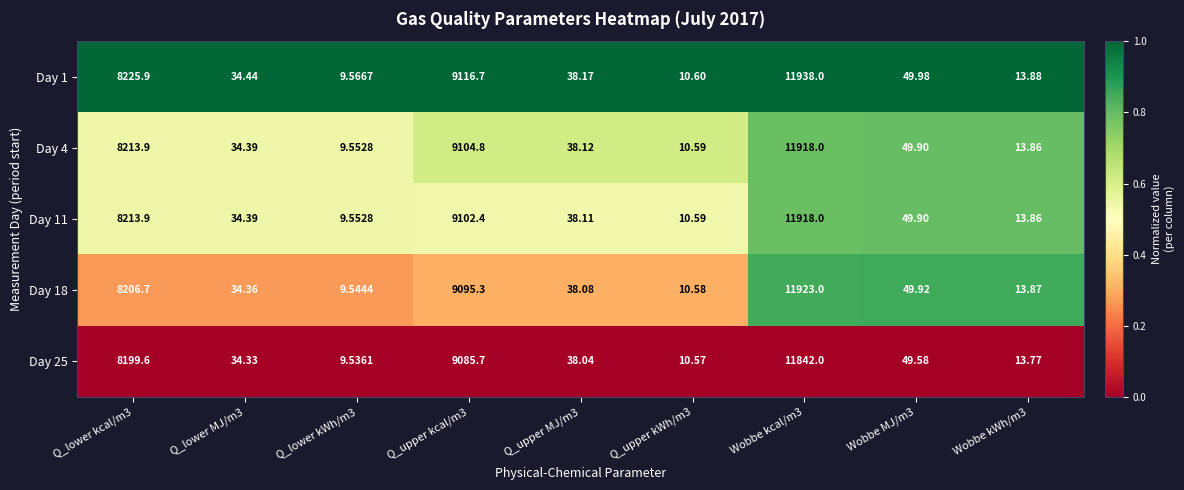

At which category is the sum across all series the highest?

Wobbe kcal/m3